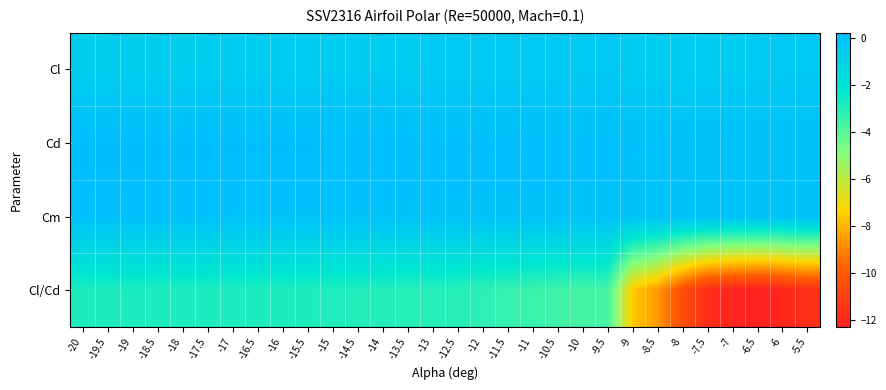

Reading right to left, what are all the values shown in this chart?

Cl: -5.5=-0.4	-6=-0.4	-6.5=-0.5	-7=-0.5	-7.5=-0.5	-8=-0.6	-8.5=-0.6	-9=-0.6	-9.5=-0.4	-10=-0.4	-10.5=-0.4	-11=-0.5	-11.5=-0.5	-12=-0.5	-12.5=-0.5	-13=-0.5	-13.5=-0.5	-14=-0.5	-14.5=-0.5	-15=-0.5	-15.5=-0.6	-16=-0.6	-16.5=-0.6	-17=-0.6	-17.5=-0.6	-18=-0.6	-18.5=-0.7	-19=-0.7	-19.5=-0.7	-20=-0.7
Cd: -5.5=0.0	-6=0.0	-6.5=0.0	-7=0.0	-7.5=0.0	-8=0.1	-8.5=0.1	-9=0.1	-9.5=0.1	-10=0.1	-10.5=0.1	-11=0.1	-11.5=0.1	-12=0.1	-12.5=0.2	-13=0.2	-13.5=0.2	-14=0.2	-14.5=0.2	-15=0.2	-15.5=0.2	-16=0.2	-16.5=0.2	-17=0.2	-17.5=0.2	-18=0.2	-18.5=0.2	-19=0.2	-19.5=0.2	-20=0.2
Cm: -5.5=-0.0	-6=-0.0	-6.5=-0.0	-7=-0.0	-7.5=-0.0	-8=-0.0	-8.5=-0.0	-9=-0.0	-9.5=0.0	-10=0.0	-10.5=0.0	-11=0.0	-11.5=0.0	-12=0.0	-12.5=0.0	-13=0.0	-13.5=0.0	-14=0.0	-14.5=0.0	-15=0.0	-15.5=0.0	-16=0.0	-16.5=0.0	-17=0.0	-17.5=0.0	-18=0.1	-18.5=0.1	-19=0.1	-19.5=0.1	-20=0.1
Cl/Cd: -5.5=-11.7	-6=-12.1	-6.5=-12.3	-7=-12.1	-7.5=-11.7	-8=-10.5	-8.5=-8.6	-9=-7.5	-9.5=-3.6	-10=-3.6	-10.5=-3.5	-11=-3.4	-11.5=-3.3	-12=-3.1	-12.5=-3.0	-13=-3.0	-13.5=-3.0	-14=-2.9	-14.5=-2.9	-15=-2.9	-15.5=-2.9	-16=-2.9	-16.5=-2.8	-17=-2.8	-17.5=-2.8	-18=-2.8	-18.5=-2.8	-19=-2.8	-19.5=-2.8	-20=-2.8